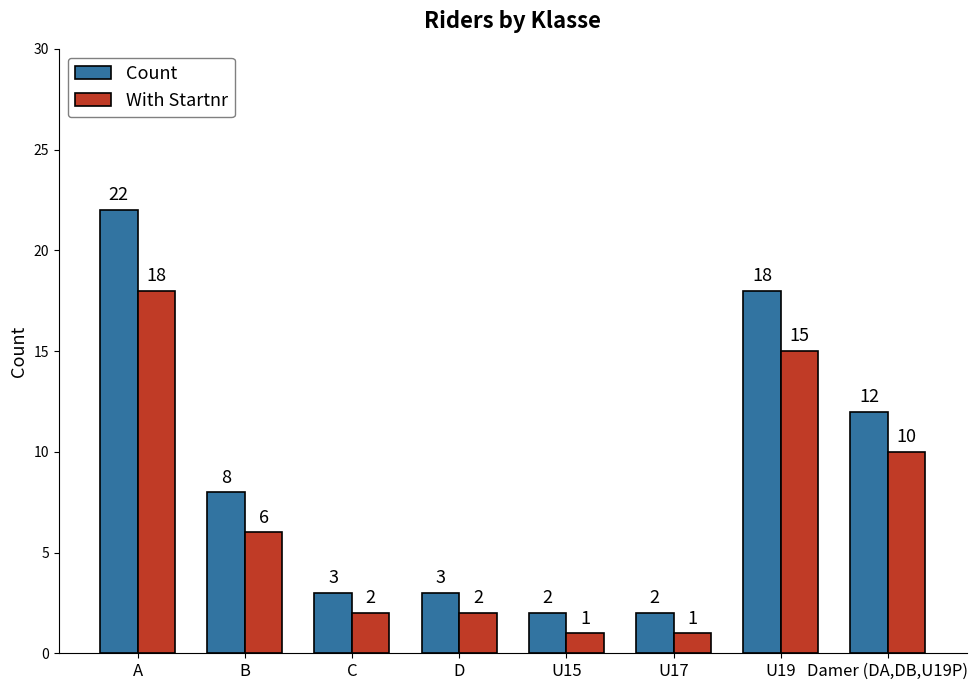

Are the bars grouped side by side (vs. stacked)?

Yes